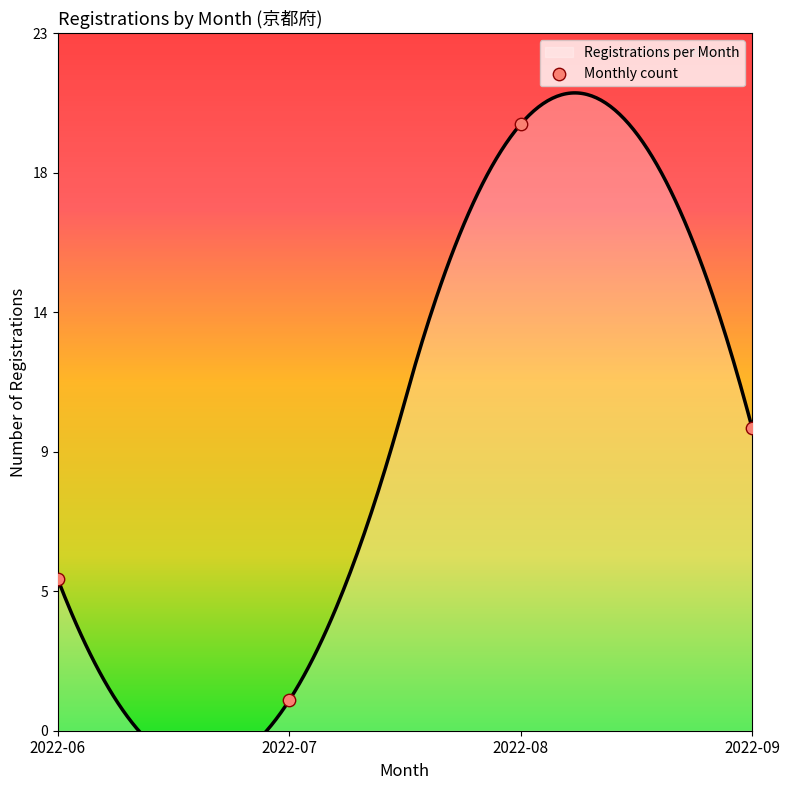

What is the ratio of the value at 2022-09 to the value at 2022-08?

0.5